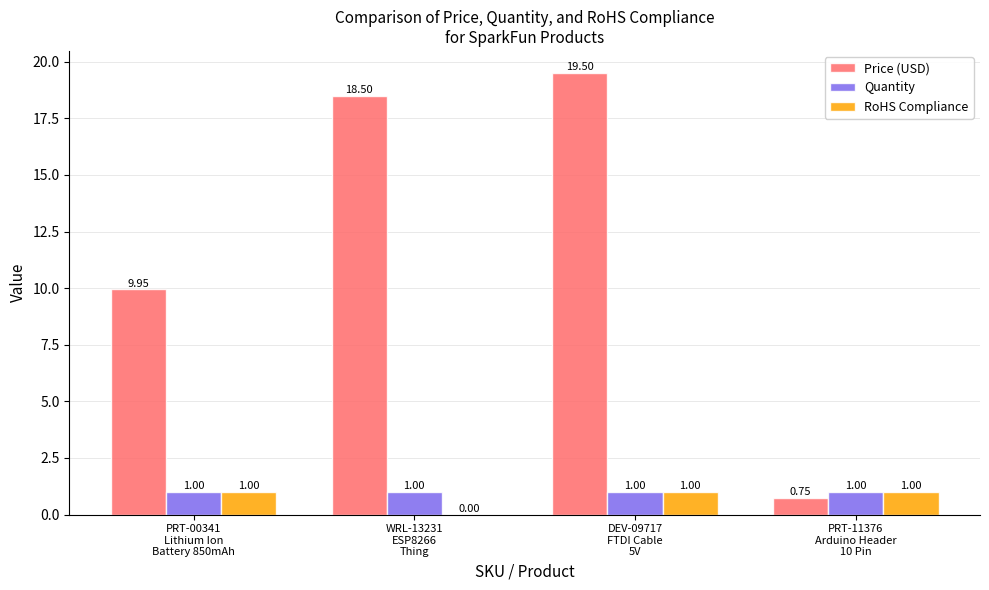

Are the bars horizontal?

No